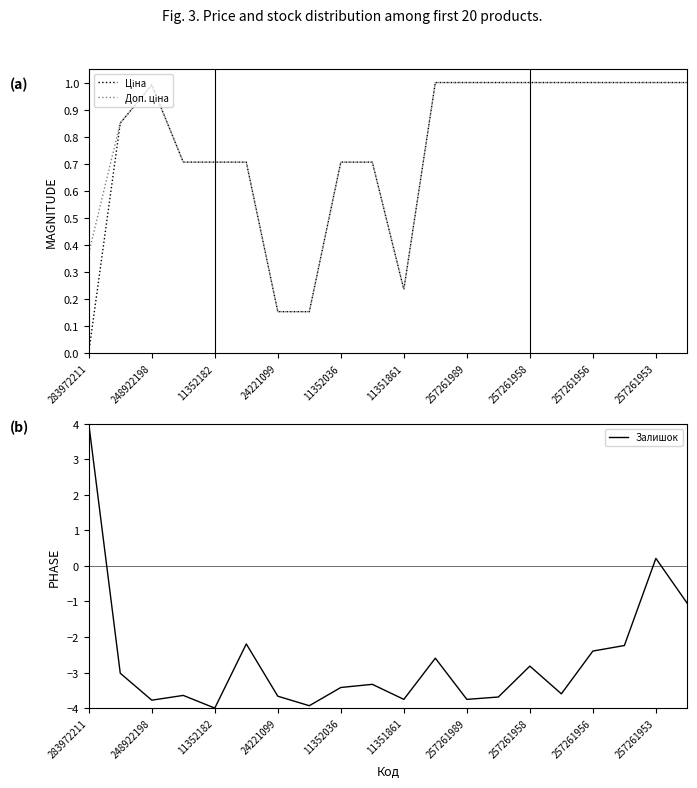

Reading left to right, what are all the values shown in this chart?

Ціна: 0.0	0.9	1.0	0.7	0.7	0.7	0.2	0.2	0.7	0.7	0.2	1.0	1.0	1.0	1.0	1.0	1.0	1.0	1.0	1.0
Доп. ціна: 0.4	0.9	1.0	0.7	0.7	0.7	0.2	0.2	0.7	0.7	0.2	1.0	1.0	1.0	1.0	1.0	1.0	1.0	1.0	1.0
Залишок: 4.0	-3.0	-3.8	-3.6	-4.0	-2.2	-3.7	-3.9	-3.4	-3.3	-3.8	-2.6	-3.8	-3.7	-2.8	-3.6	-2.4	-2.2	0.2	-1.1